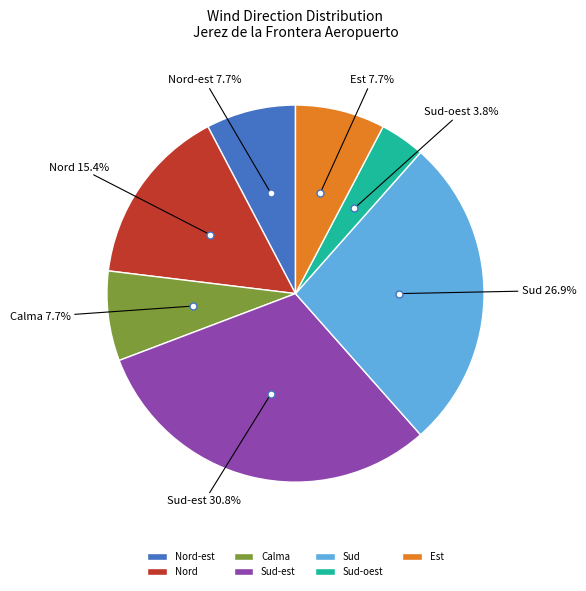

Is there any slice that represents more than half of the pie?

No